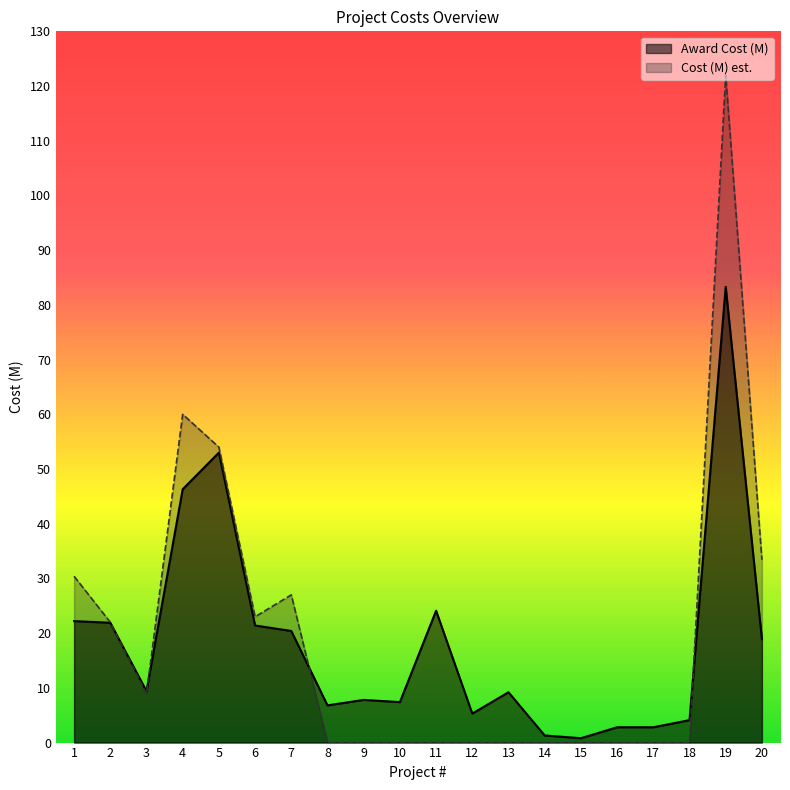

Reading left to right, transcribe all the data shown in this chart.

Award Cost (M): 22.2	21.9	9.4	46.3	53.0	21.4	20.4	6.8	7.8	7.4	24.1	5.3	9.2	1.3	0.8	2.8	2.8	4.1	83.3	18.9
Cost (M) est.: 30.4	22.0	8.9	60.0	54.0	23.0	27.0	0.0	0.0	0.0	0.0	0.0	0.0	0.0	0.0	0.0	0.0	0.0	122.0	33.4